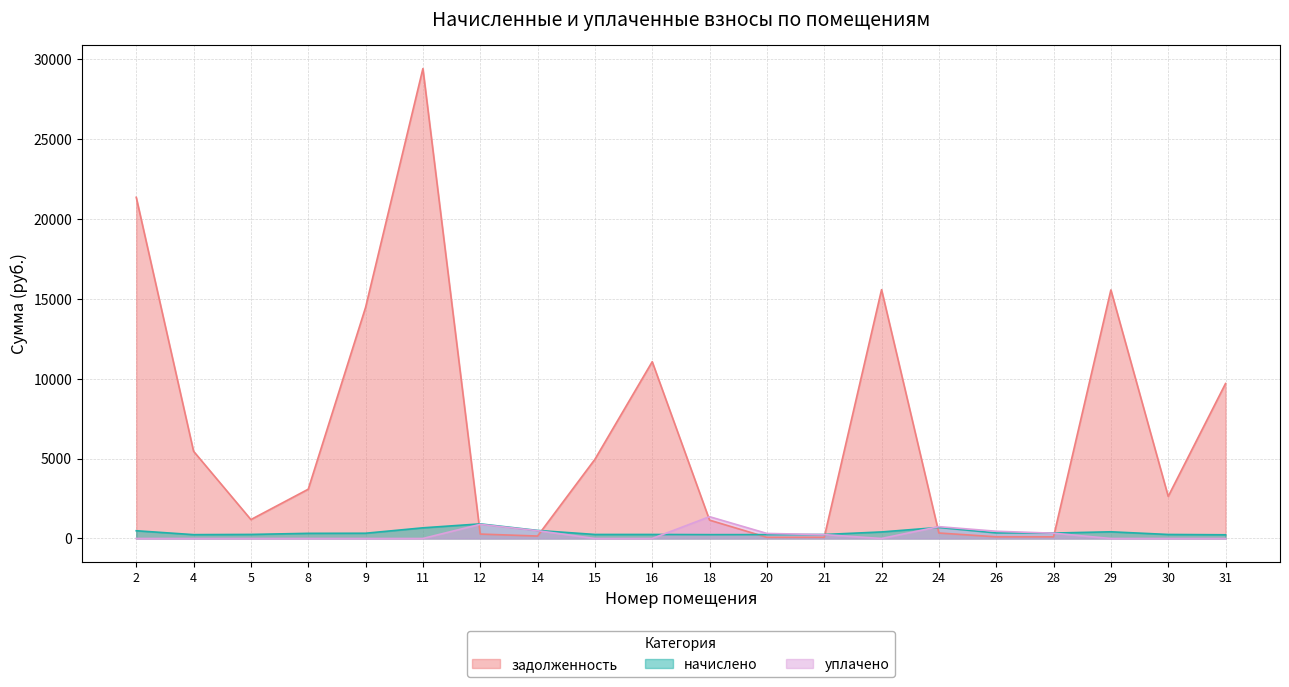

What is the value of the задолженность point at the 8th from the left?

152.5